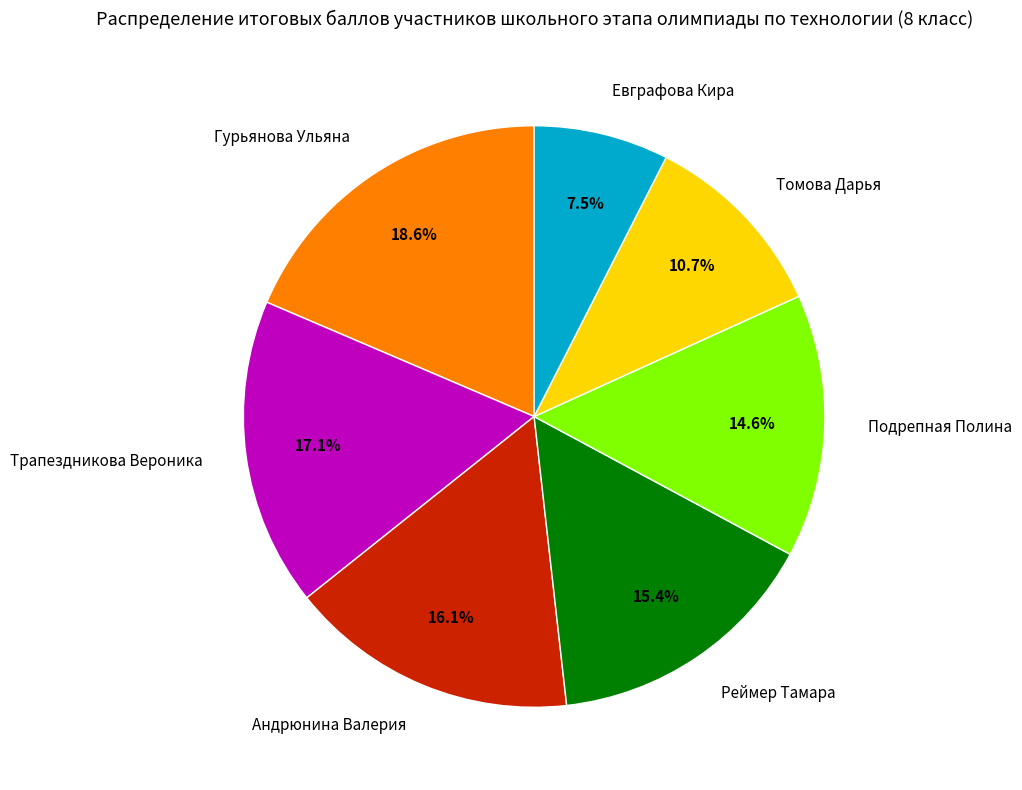

Is Подрепная Полина the majority of the pie?

No